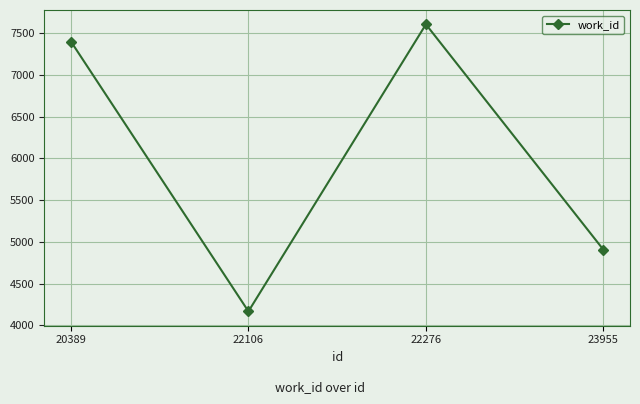

Reading left to right, what are all the values shown in this chart?

20389=7399	22106=4167	22276=7605	23955=4906